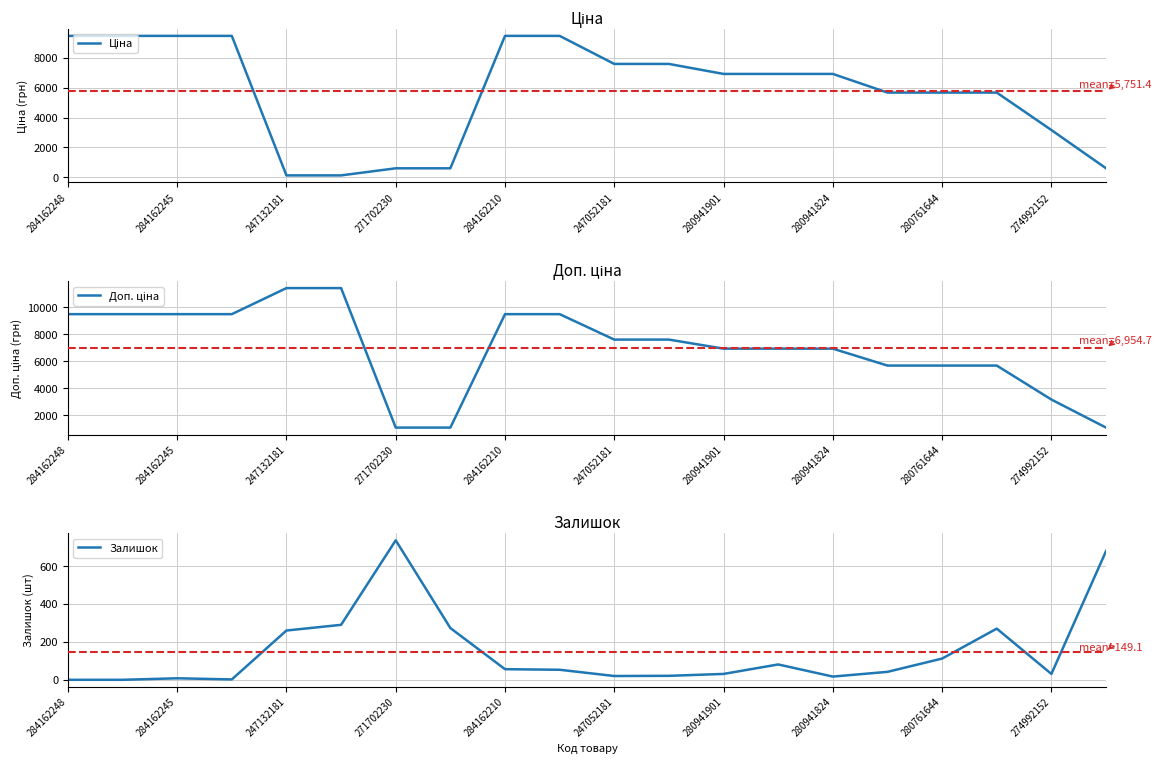

At 15, list the series in order from largest to smallest.

Ціна, Доп. ціна, Залишок